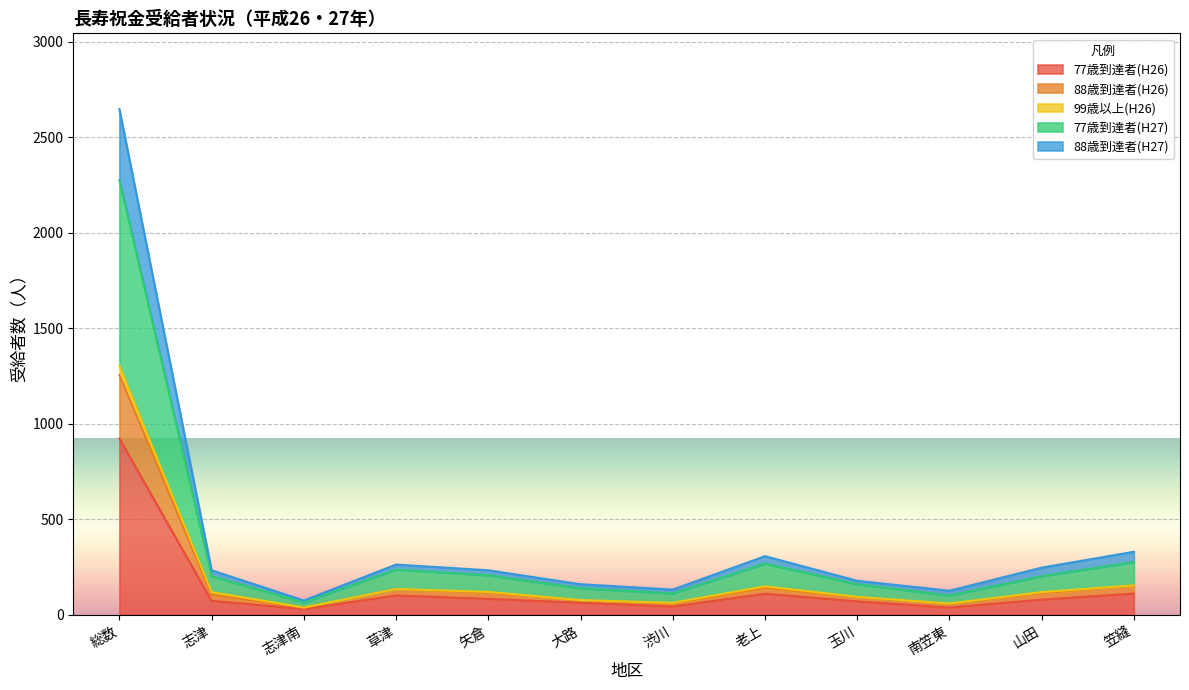

At which category is the sum across all series the highest?

総数